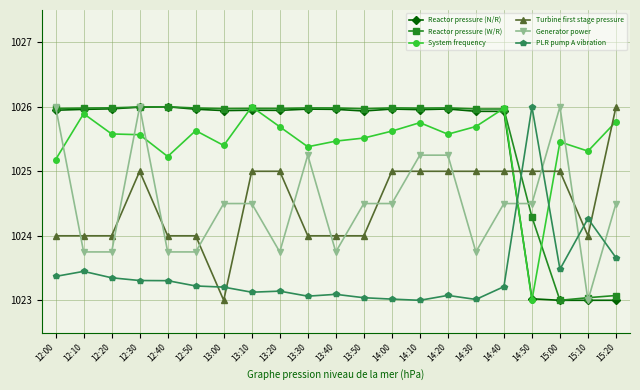

What is the difference between the maximum and minimum values in the System frequency series?

3.0